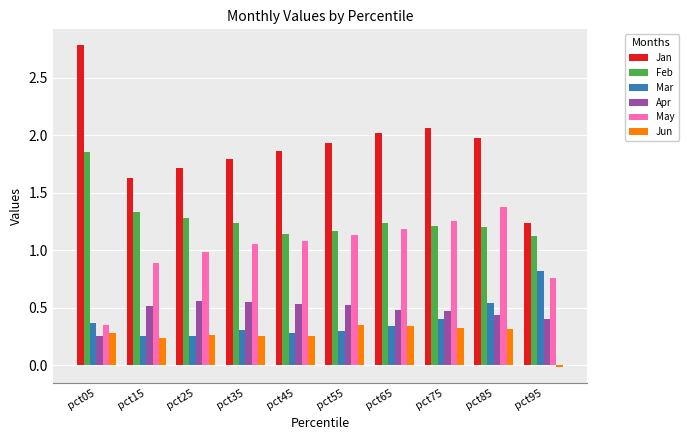

Which label corresponds to the smallest value in the chart?

pct95